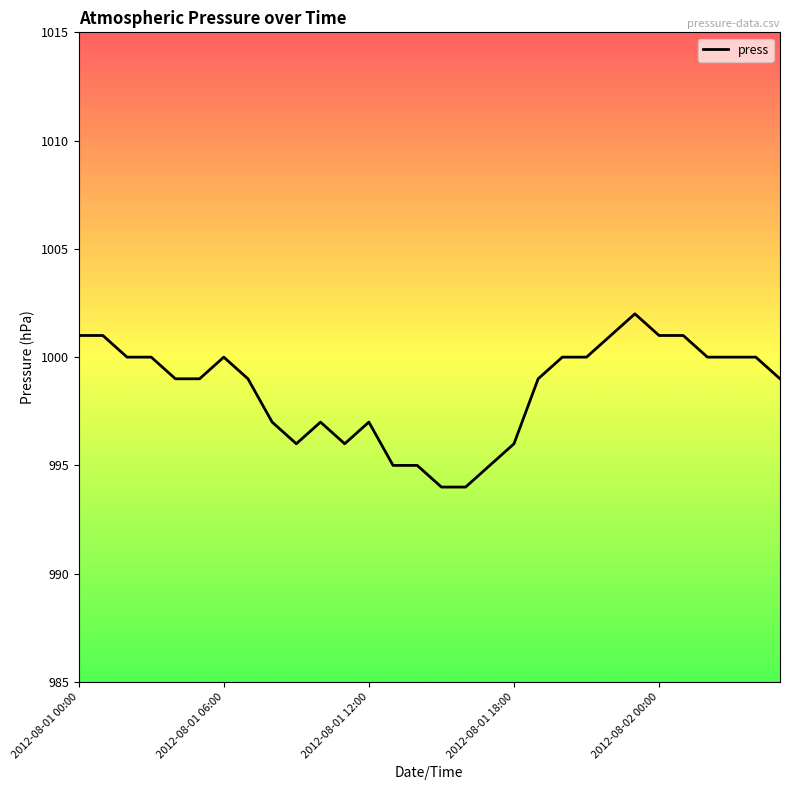

What is the difference between the maximum and minimum values?

8